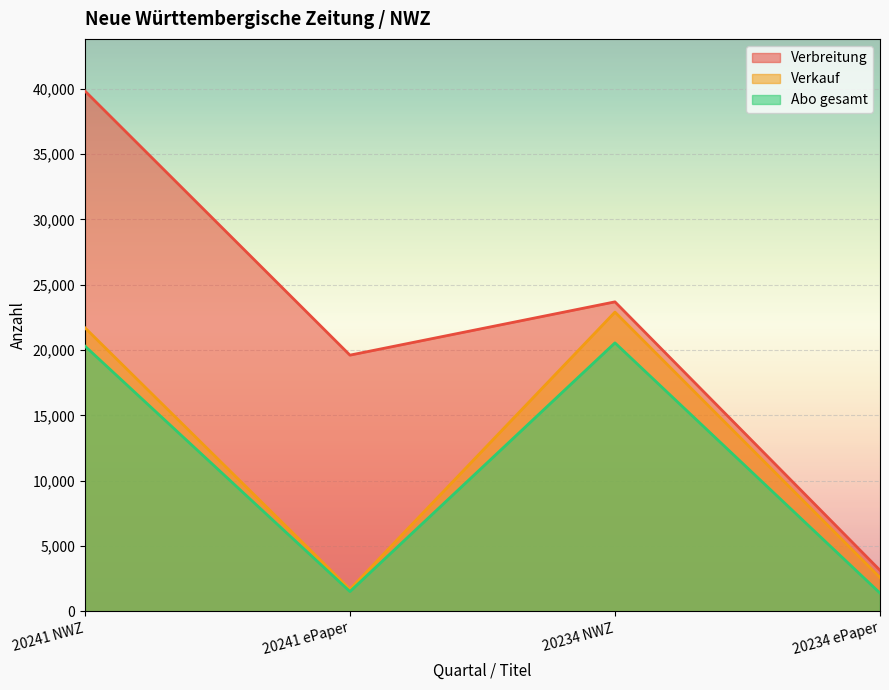

What are all the series names shown in the legend?

Verbreitung, Verkauf, Abo gesamt